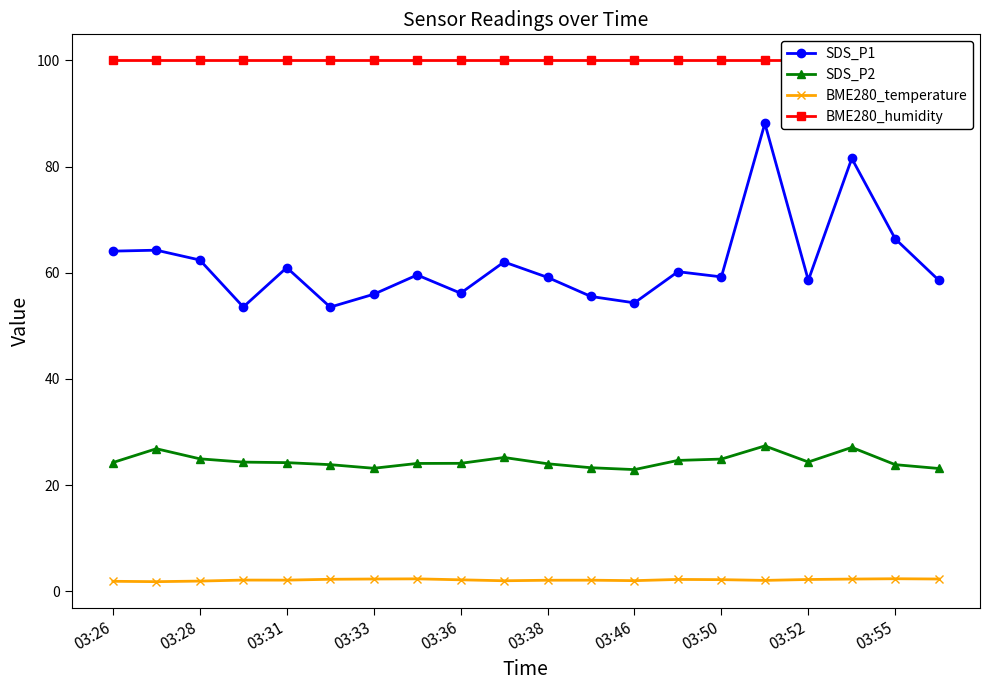

What is the difference between the highest and lowest values at 17?

97.7